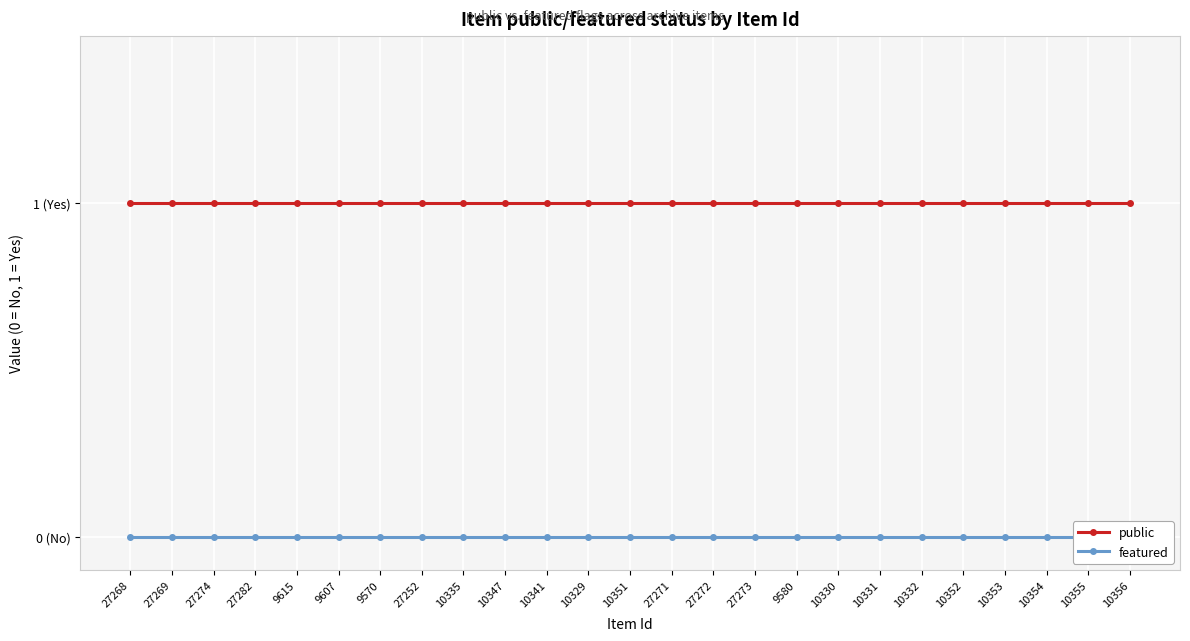

Is this an area chart (filled region under the line)?

No